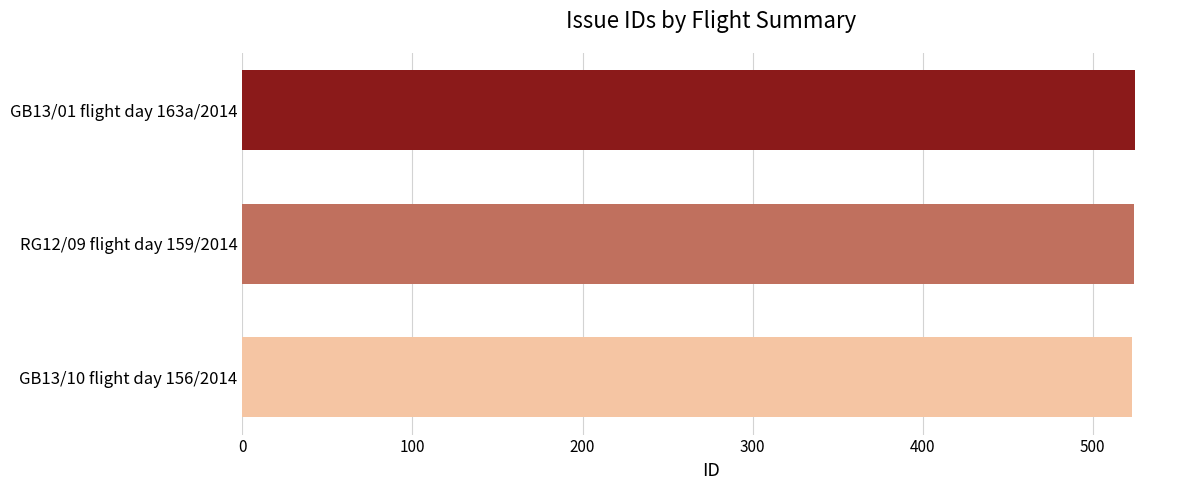

Is it true that the value at GB13/10 flight day 156/2014 is 523?

True